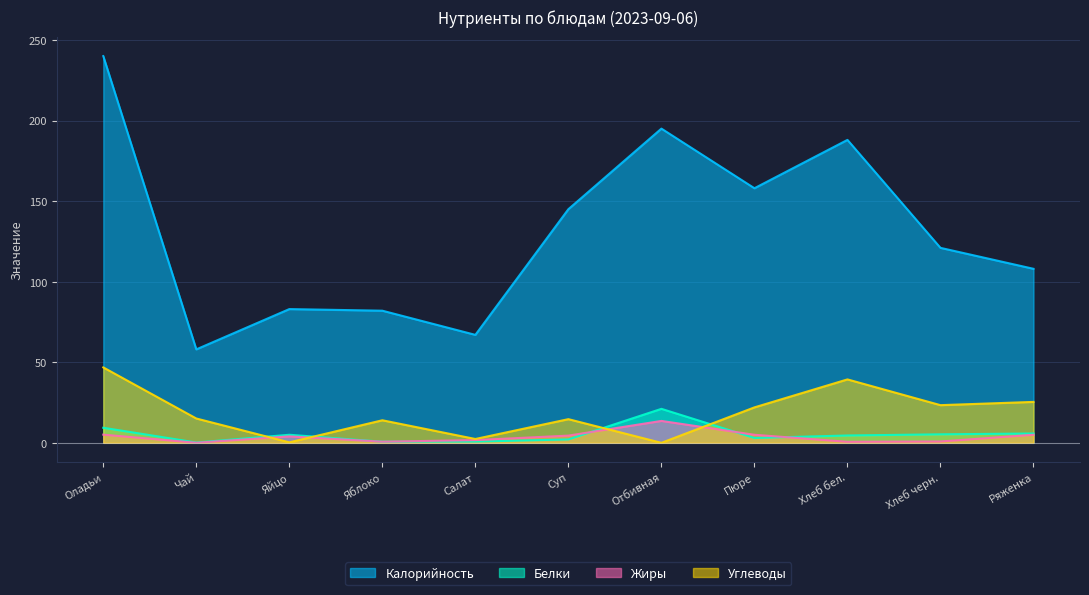

Is it true that Калорийность equals 78.9 at Хлеб черн.?

False